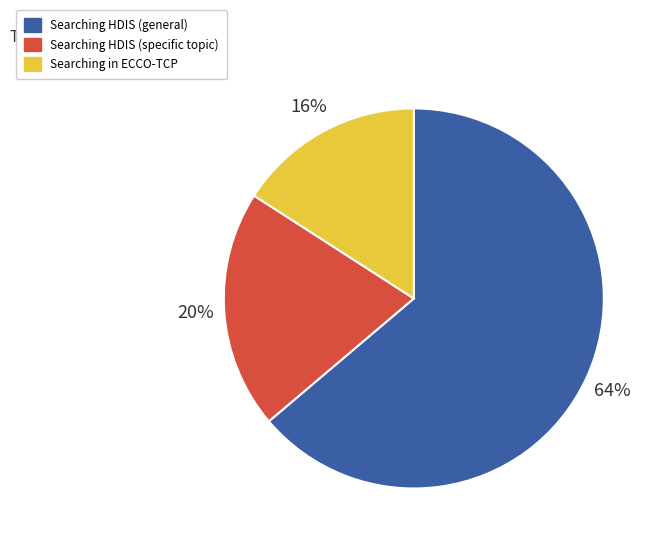

Count the number of slices in the pie.

3